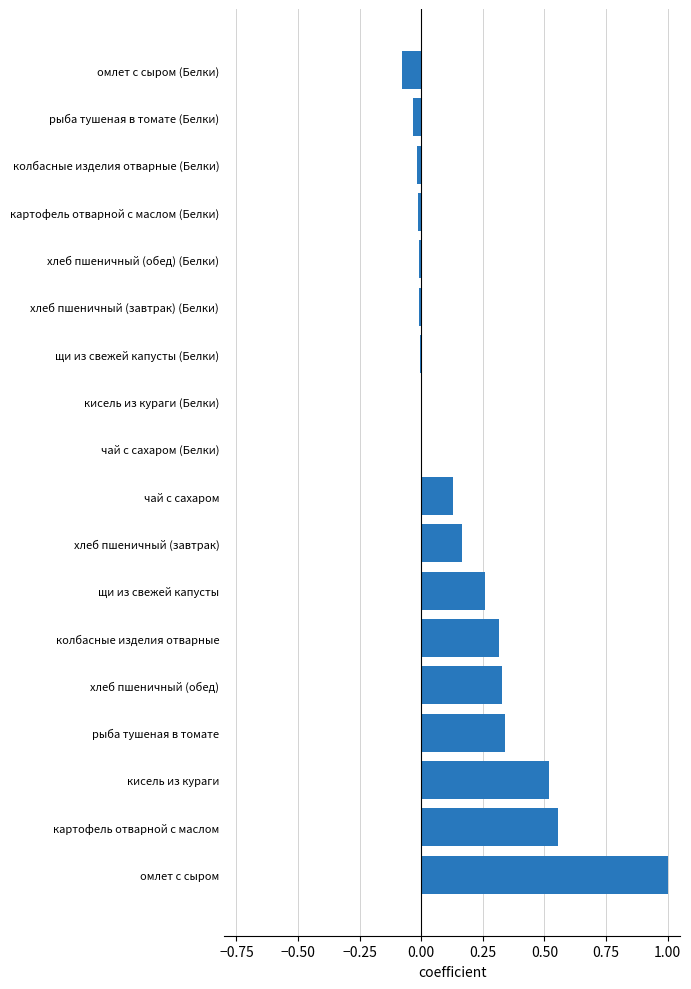

At which category does the chart reach its peak across all series?

омлет с сыром